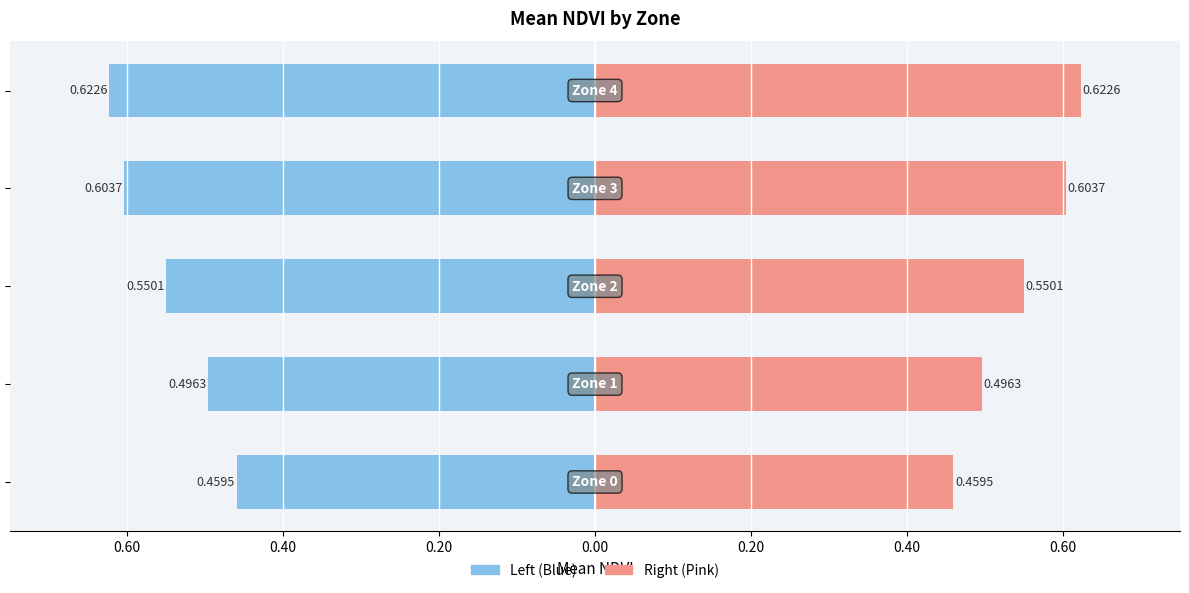

What is the difference between the maximum and minimum values in the Male series?

0.2